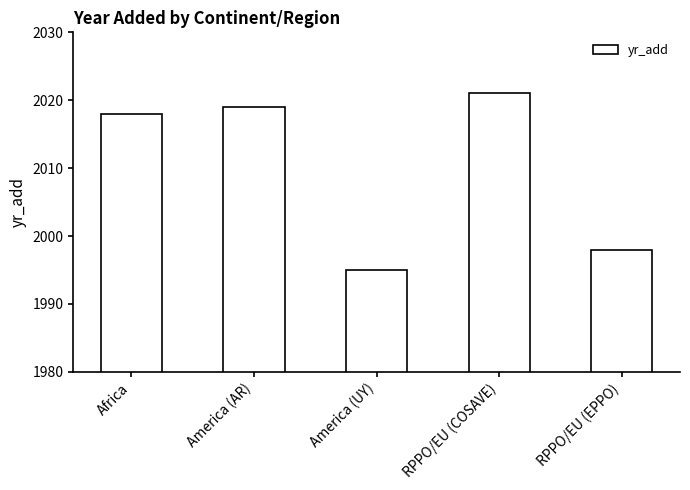

What is the minimum value shown in the chart?

1995